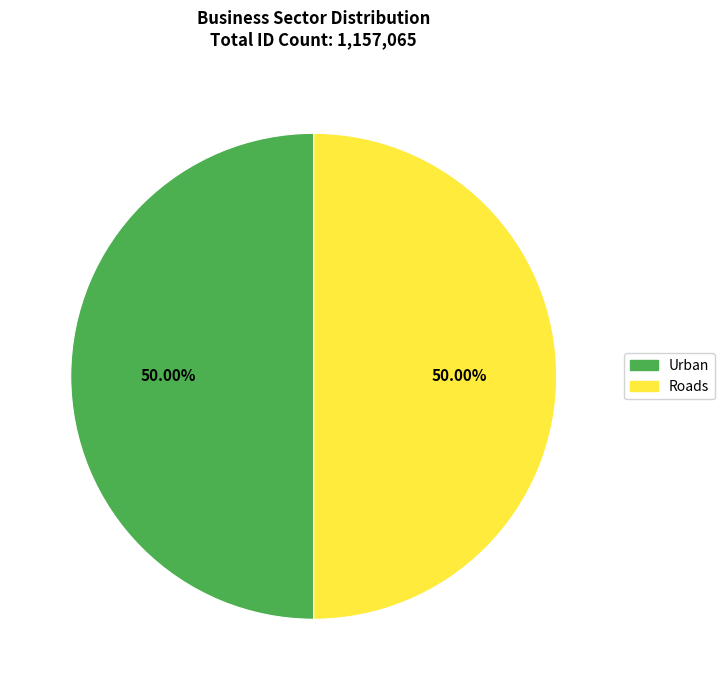

To the nearest percent, what is the combined percentage of Urban and Roads?

100%